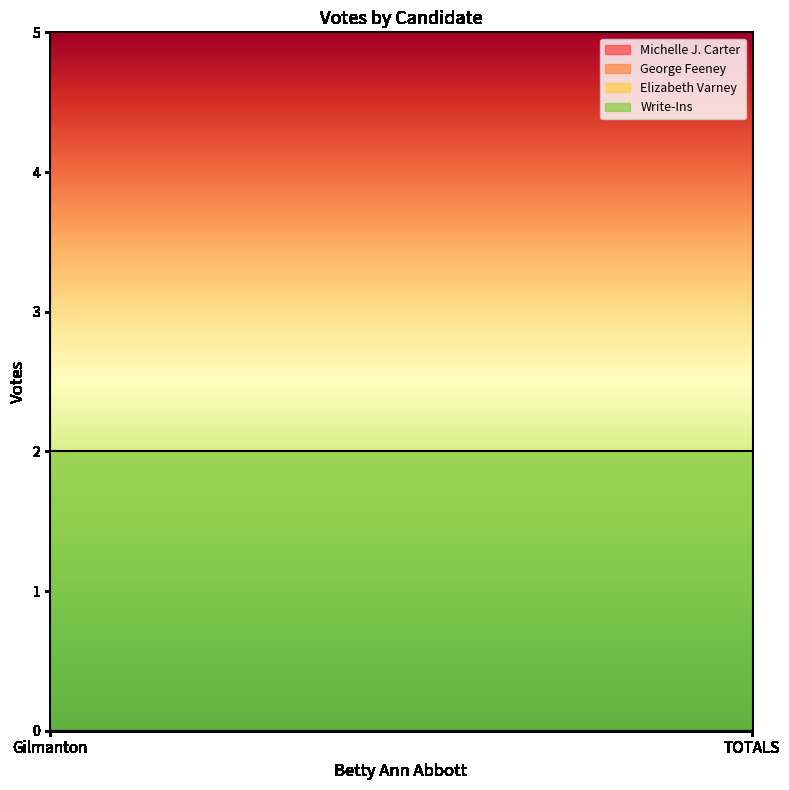

At which label does Write-Ins reach its minimum?

Gilmanton